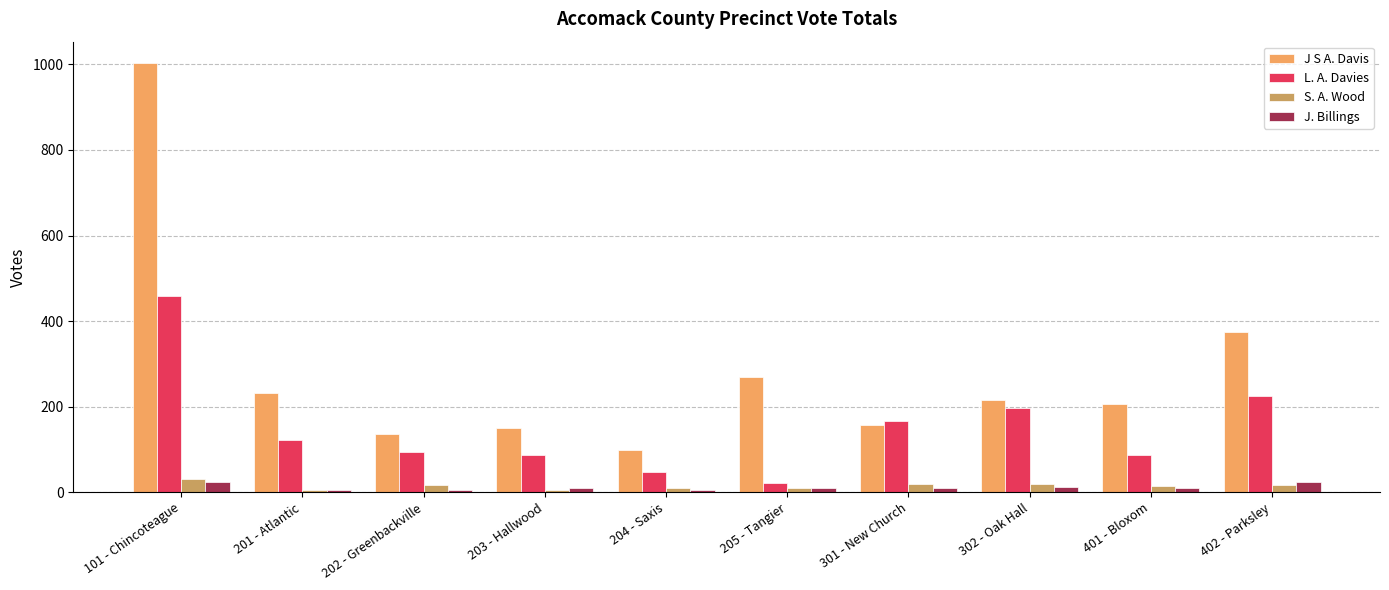

What is the highest value of the S. A. Wood series?

30